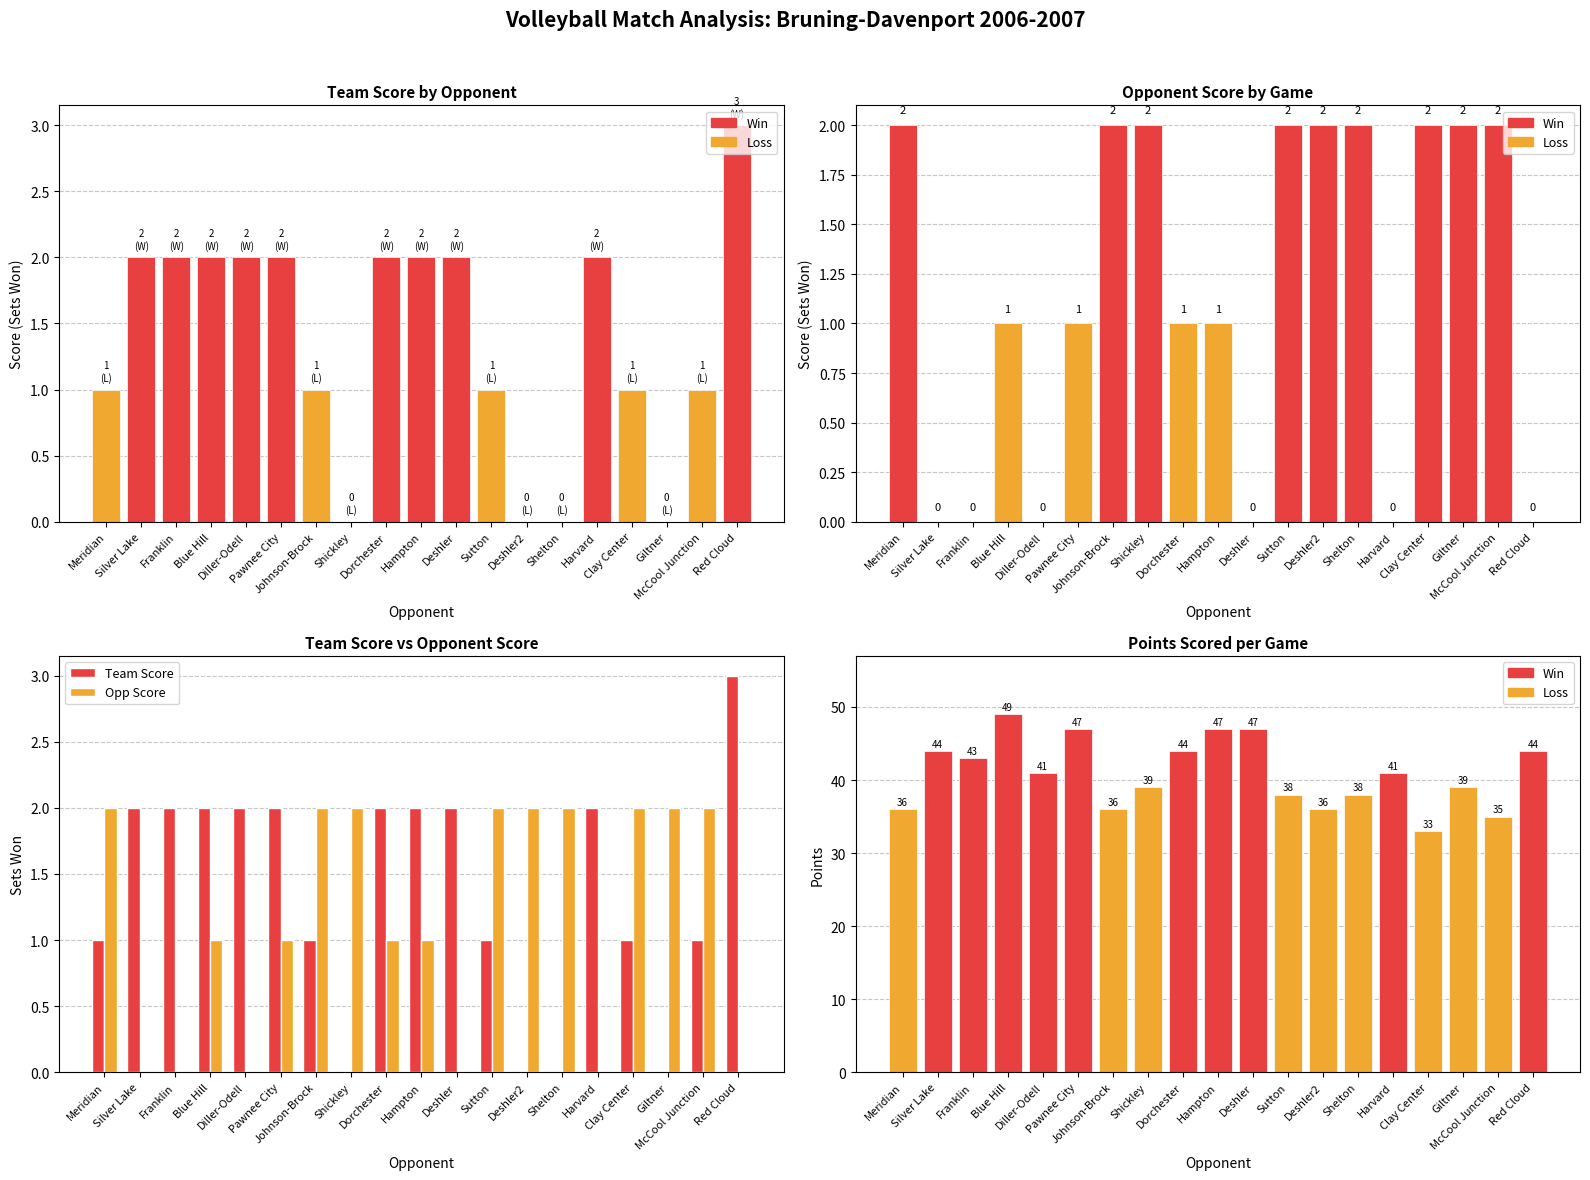

What is the sum of all Points values?

777